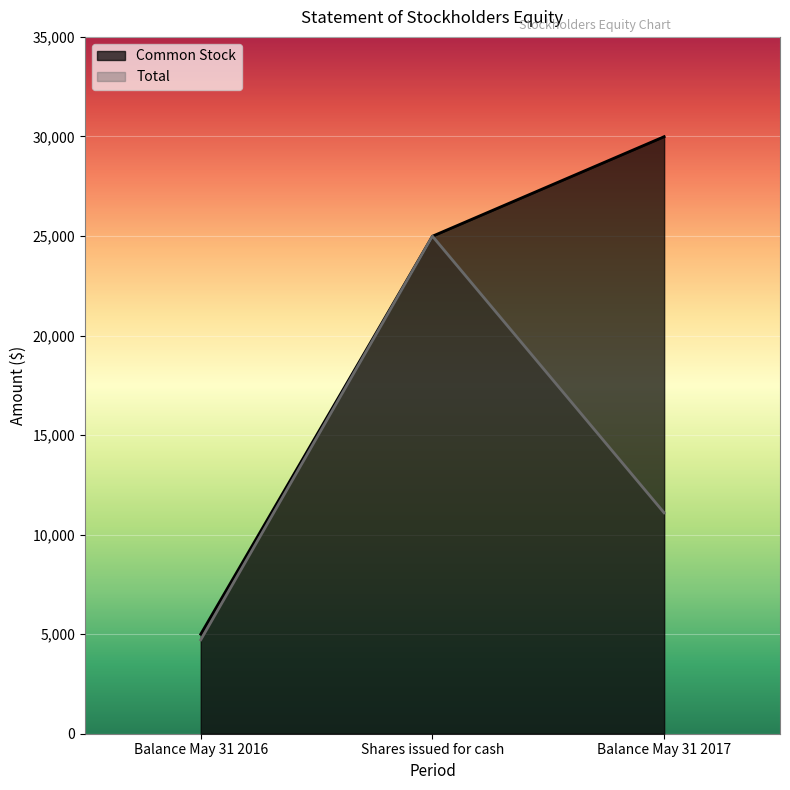

What is the difference between the highest and lowest values at Balance May 31 2016?

284